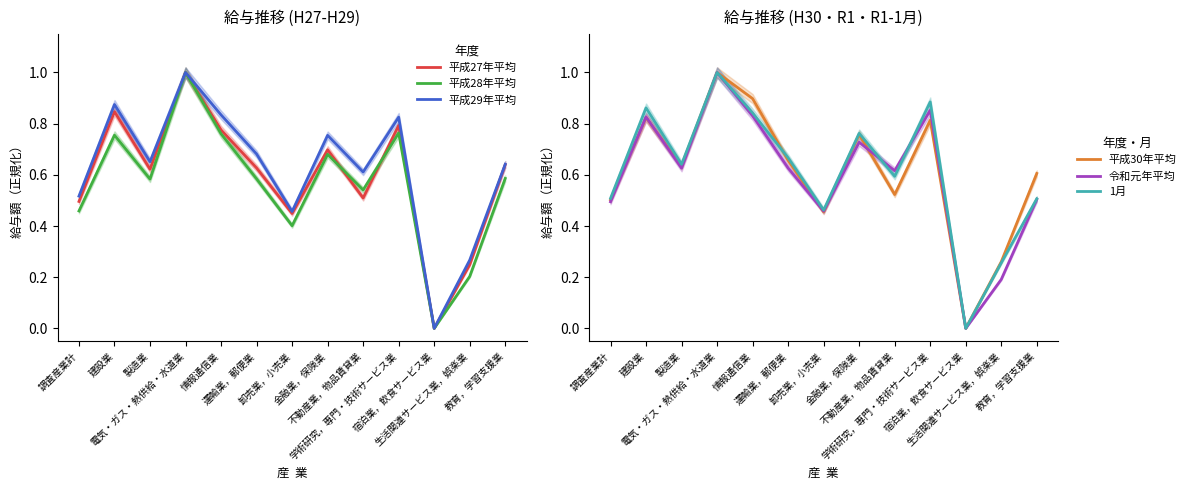

Is this an area chart (filled region under the line)?

No